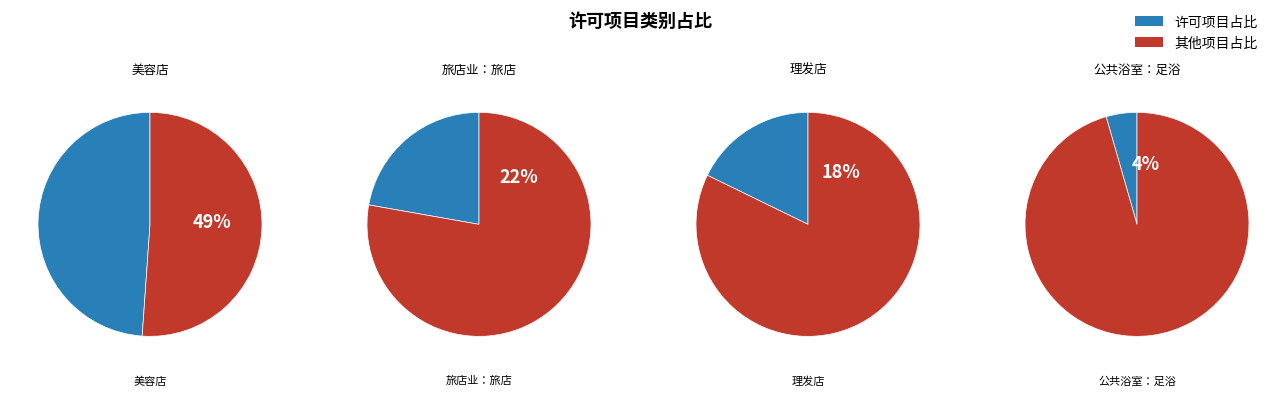

How much of the chart is everything except 美容店?

51.1%